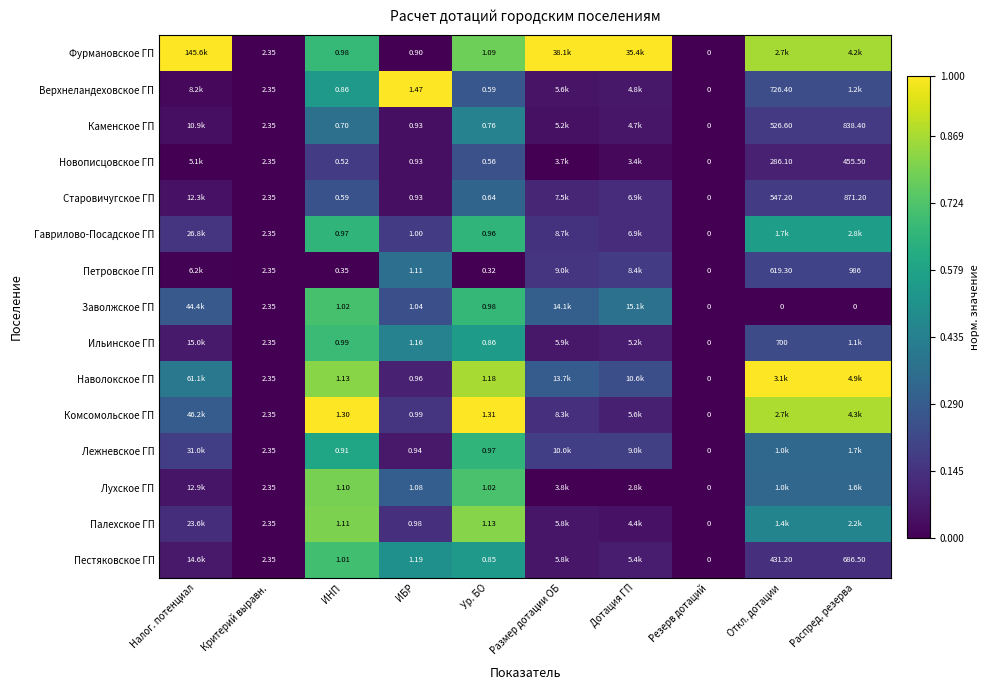

Between ИБР and Ур. БО, which series saw the biggest shift?

Верхнеландеховское ГП